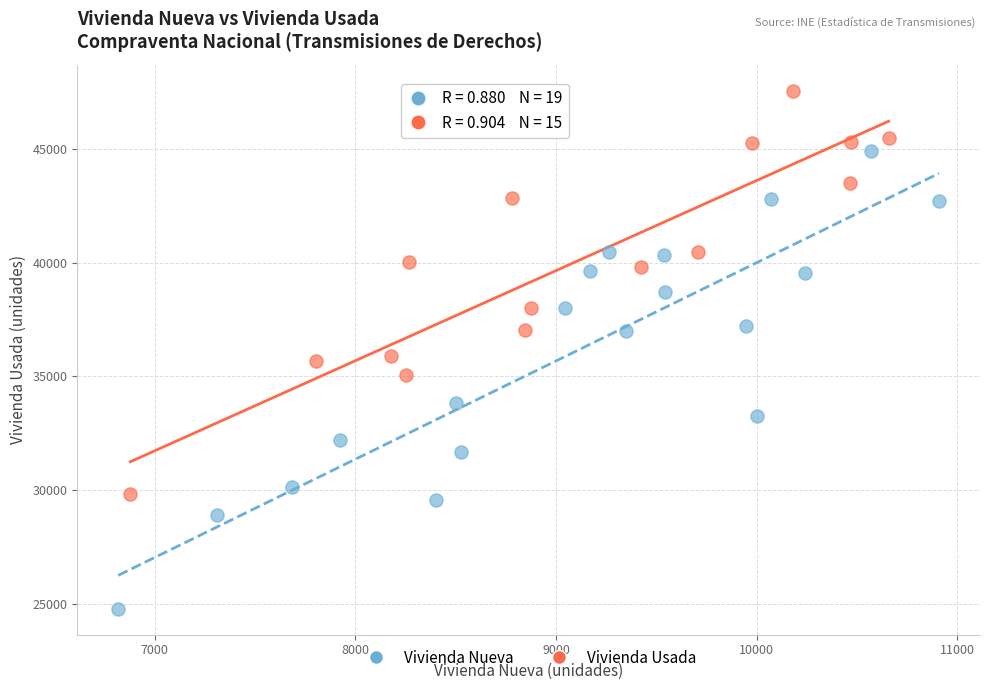

Which series has the widest spread of Y values?

Vivienda Nueva